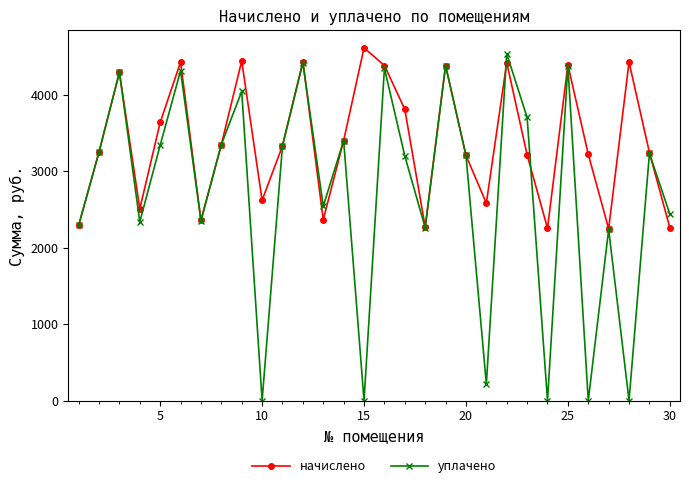

What is the highest value of the уплачено series?

4536.1